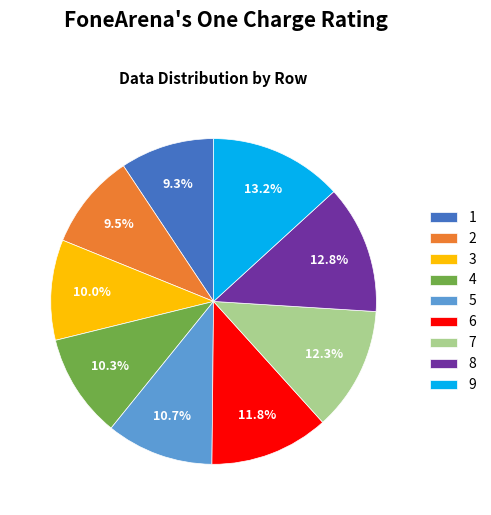

Is it true that 7 is 12% of the pie?

True